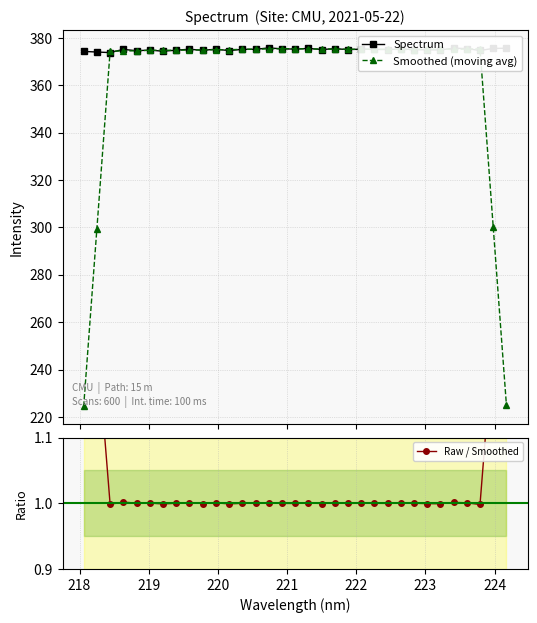

True or false: Smoothed (moving avg) has more than 1 points higher than both neighbors.

True